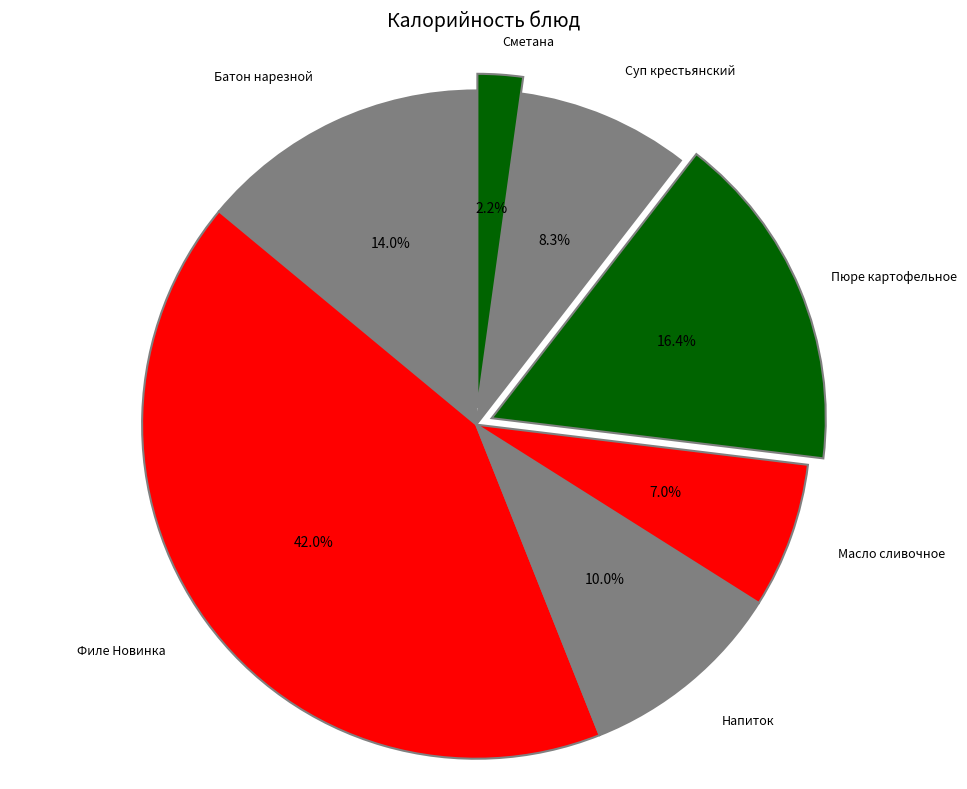

How many slices are in this pie chart?

7